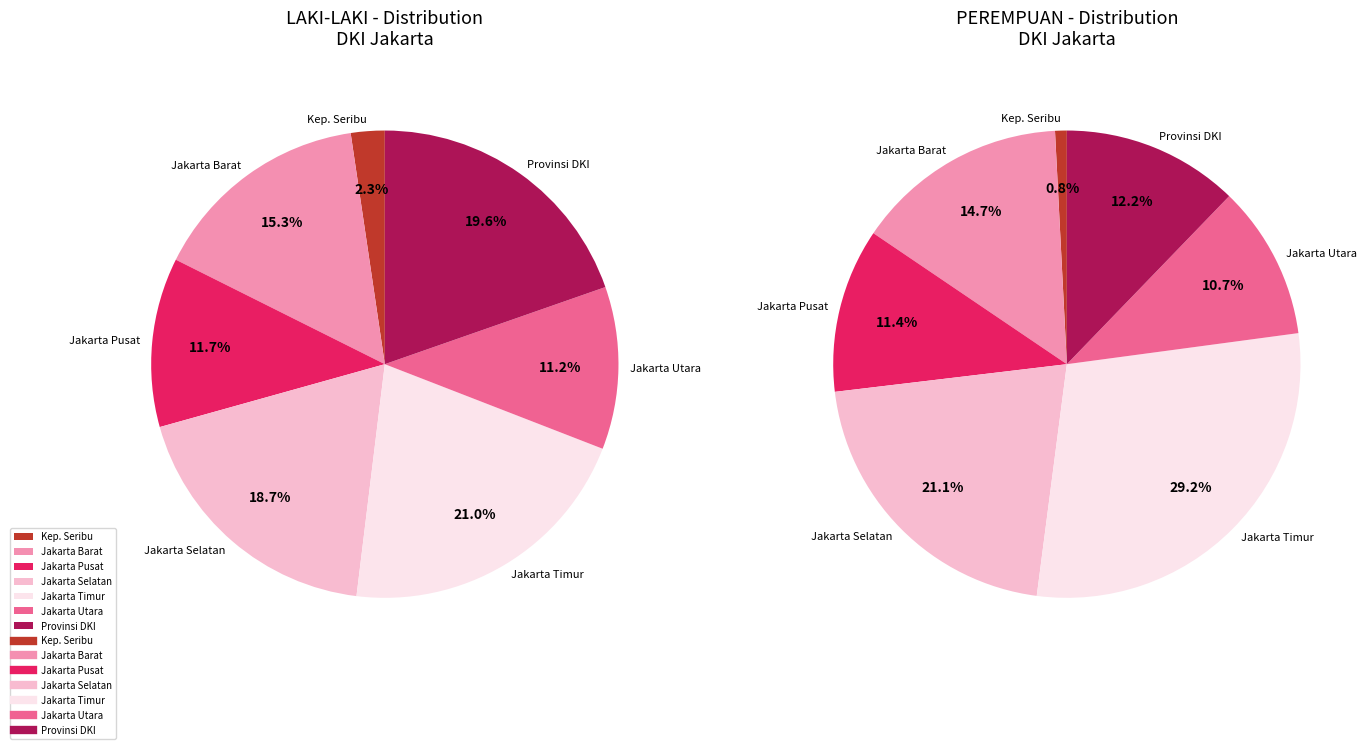

How much of the chart is everything except KOTA ADMINISTRASI JAKARTA TIMUR?

79.0%